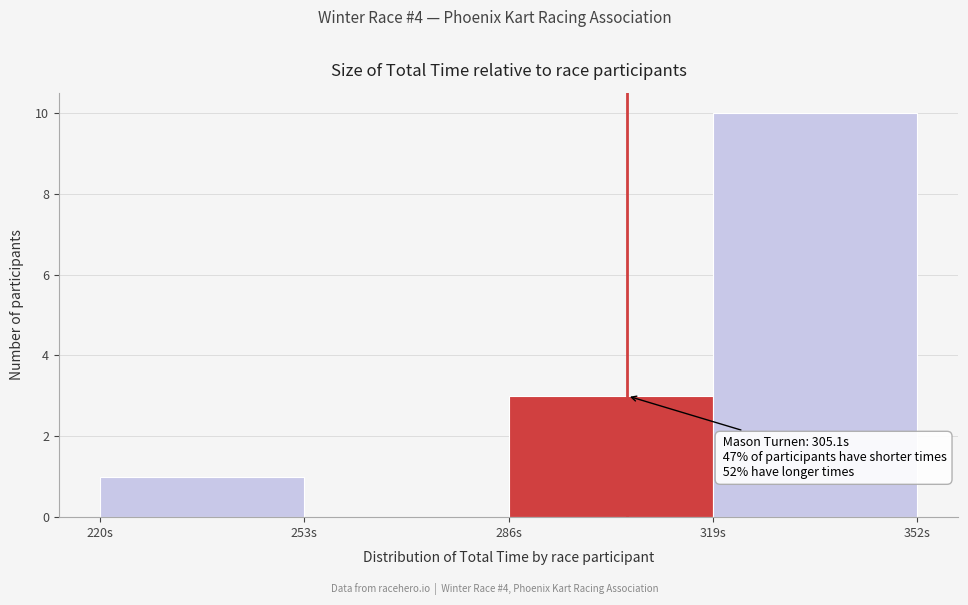

Which range on the x-axis has the tallest bar?

319 to 352